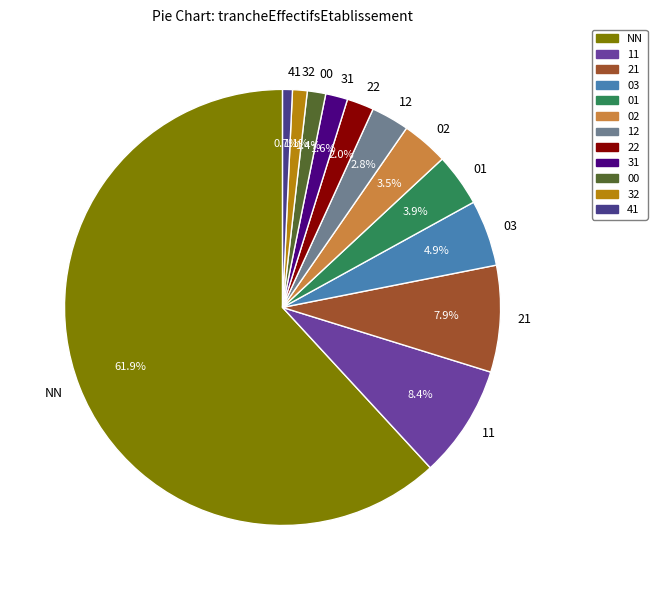

Combined, do 03 and 31 account for over 50%?

No